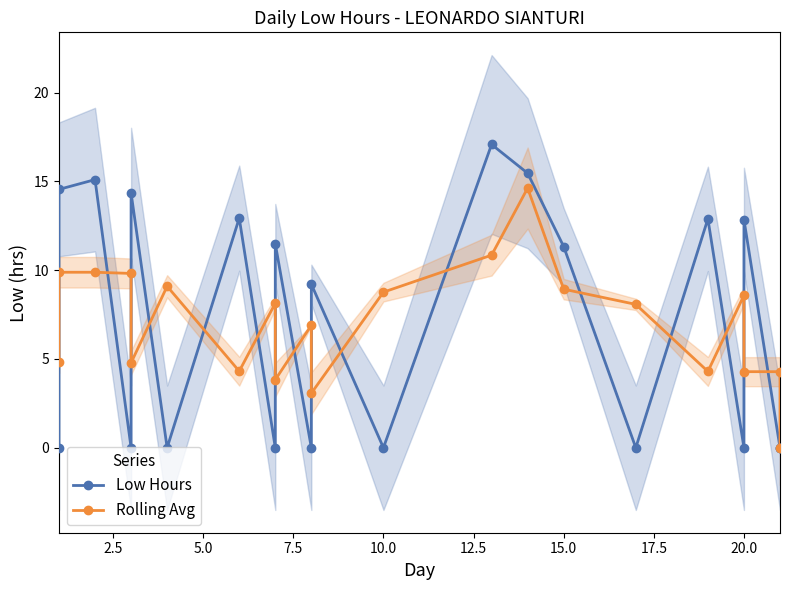

Is the value of Rolling Avg at 14 greater than the value of Low Hours at 20?

Yes